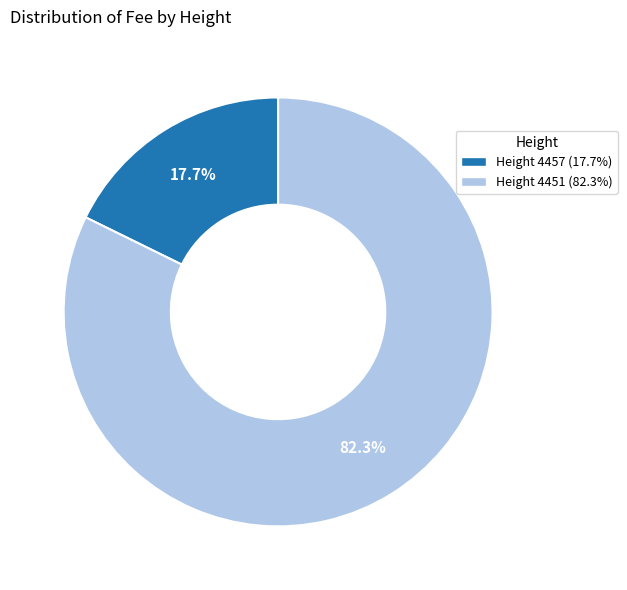

How much of the chart is everything except Height 4451 (82.3%)?

17.7%